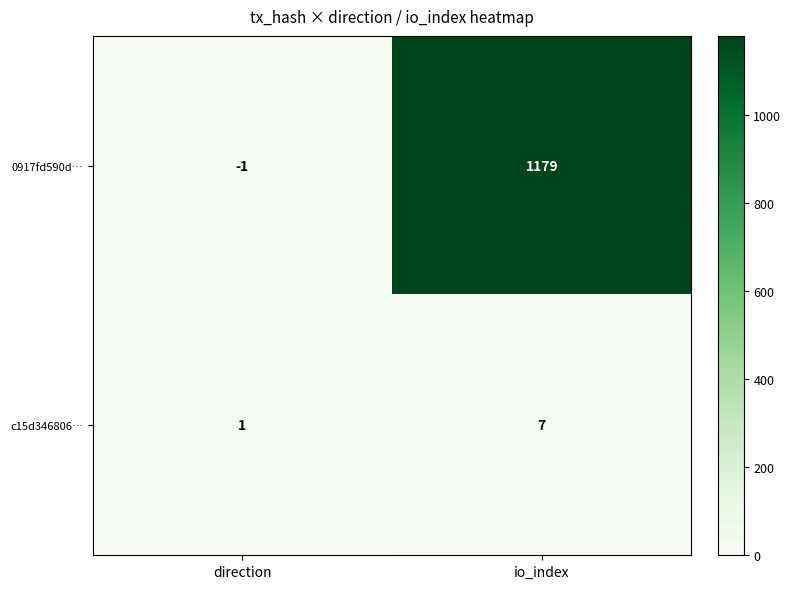

Rank the series by their maximum value, from highest to lowest.

0917fd590d…, c15d346806…